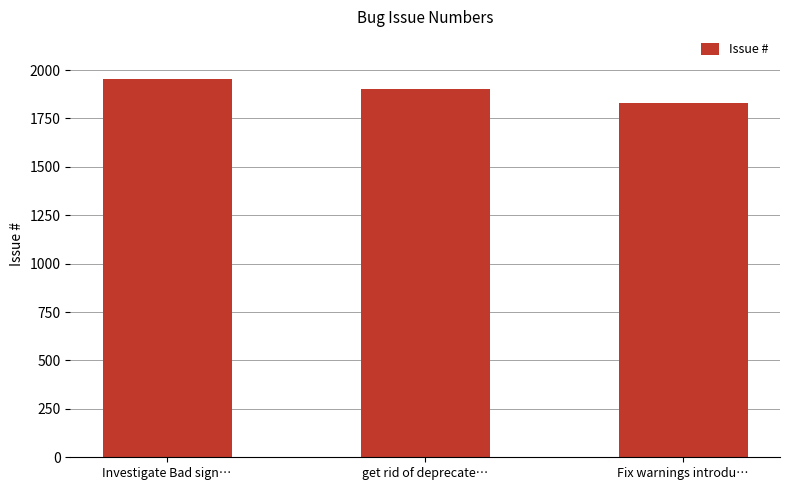

What is the change in value from Investigate Bad sign… to get rid of deprecate…?

-51